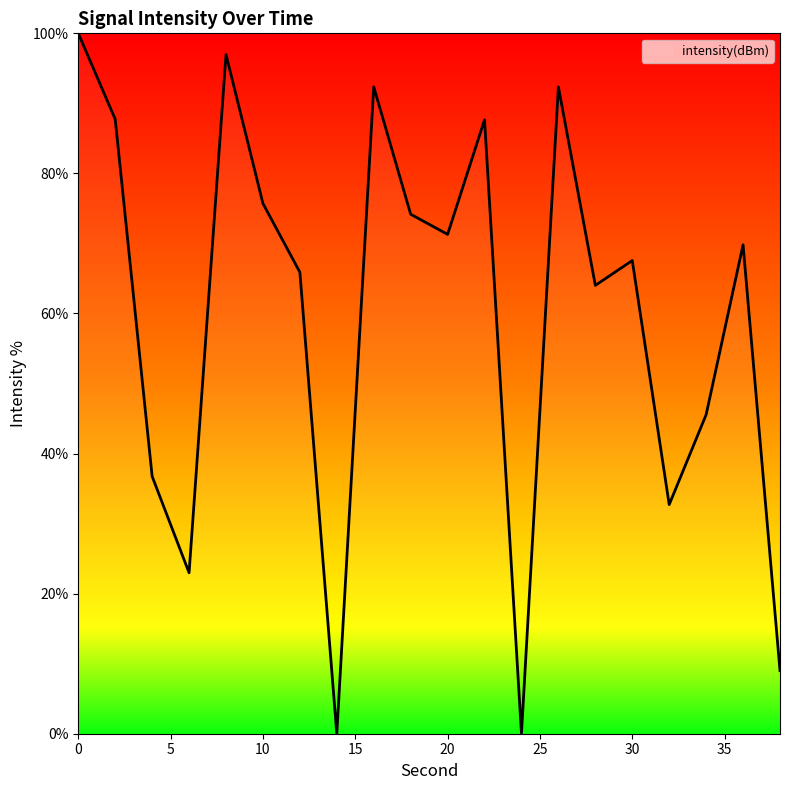

What is the difference between the maximum and minimum values?

100.0